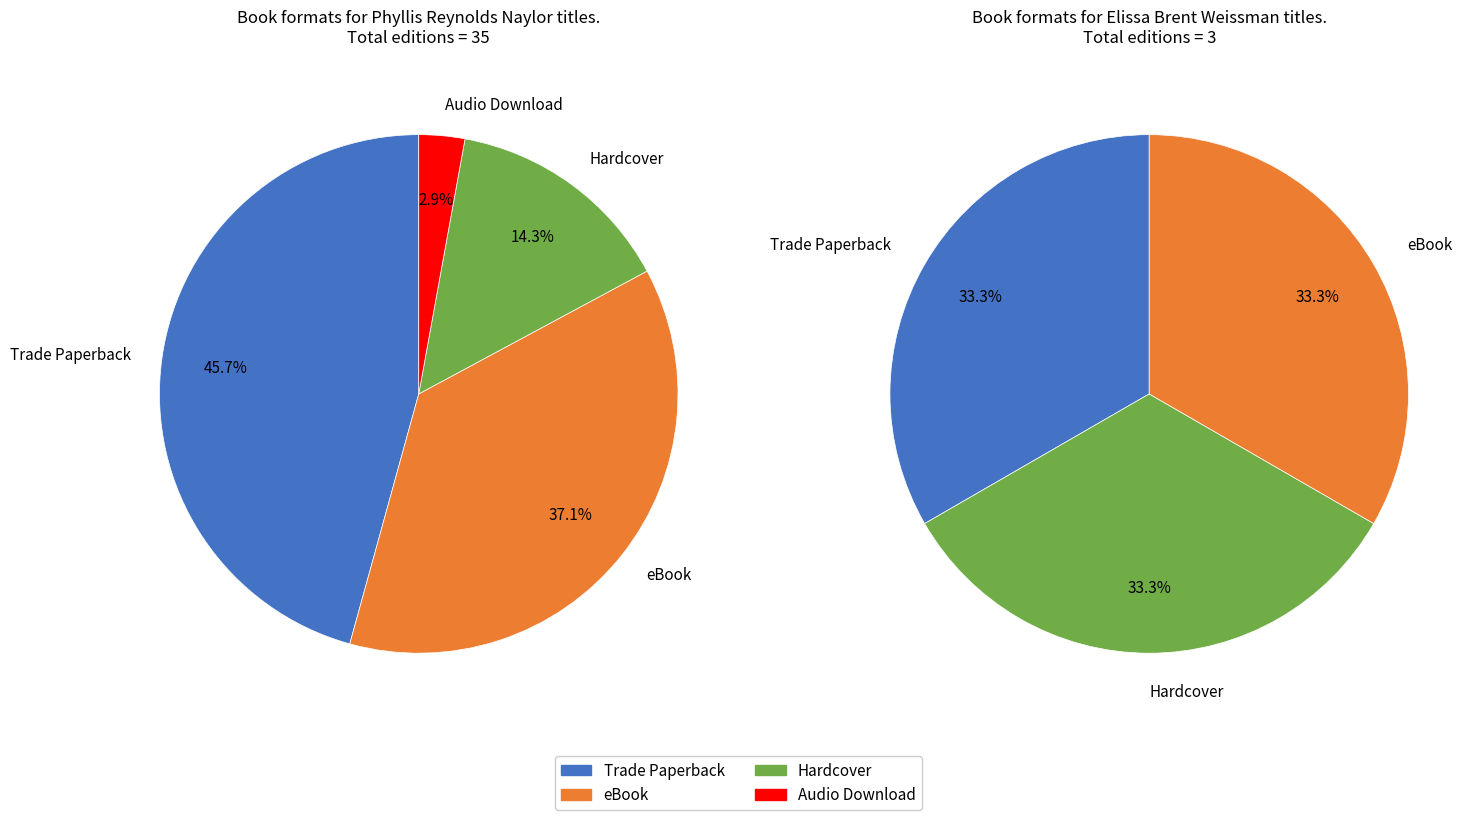

True or false: Audio Download accounts for 1% of the total.

False